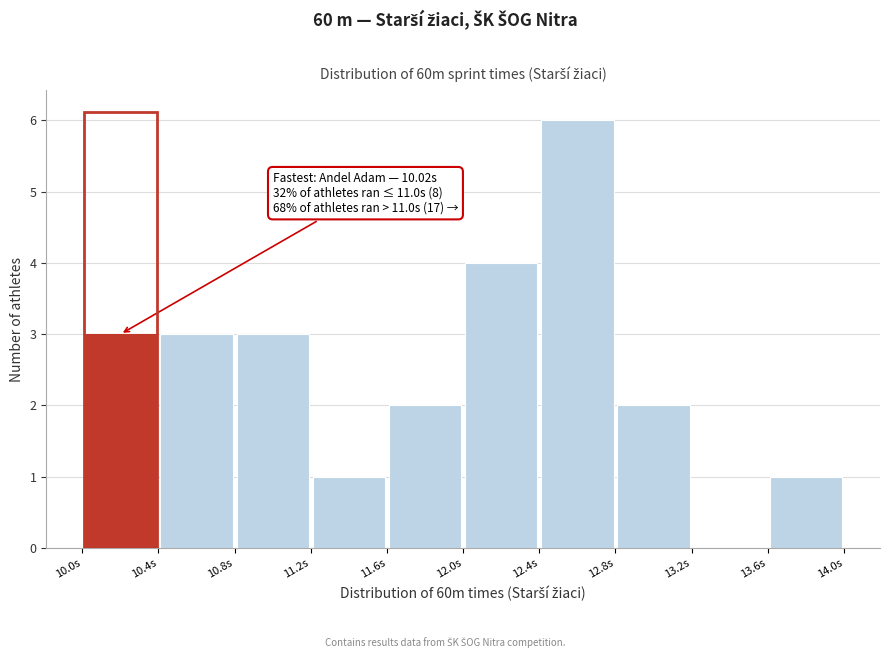

Which range on the x-axis has the tallest bar?

12.4 to 12.8